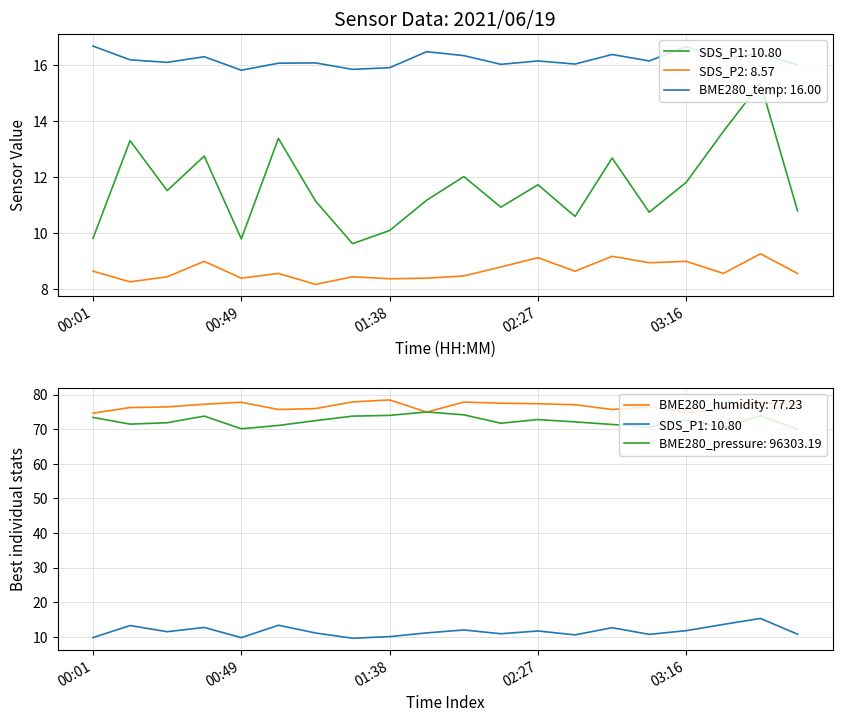

Which has a higher value, 02:52 or 03:41?

03:41